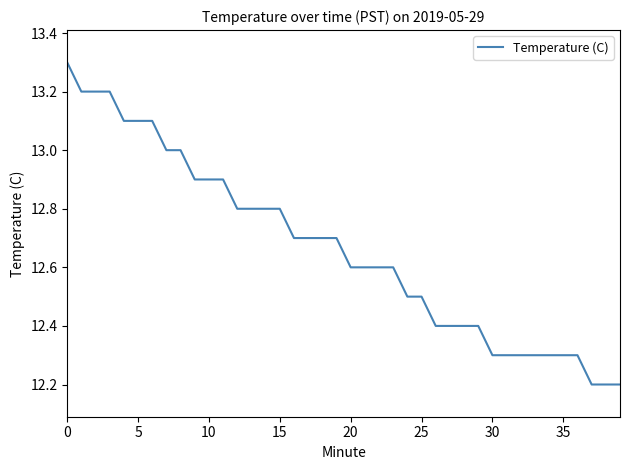

What is the difference between the maximum and minimum values?

1.1